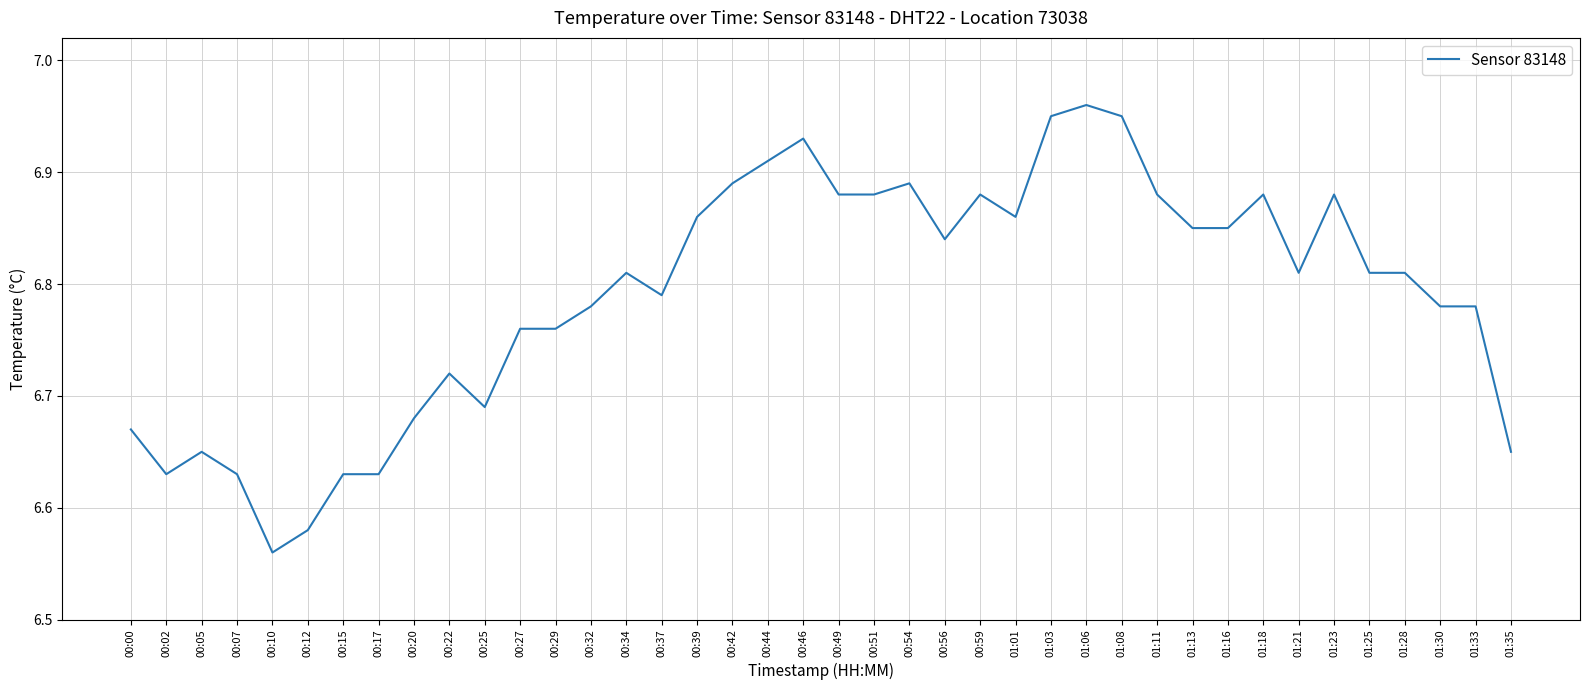

True or false: the data has more than 1 interior local peaks.

True